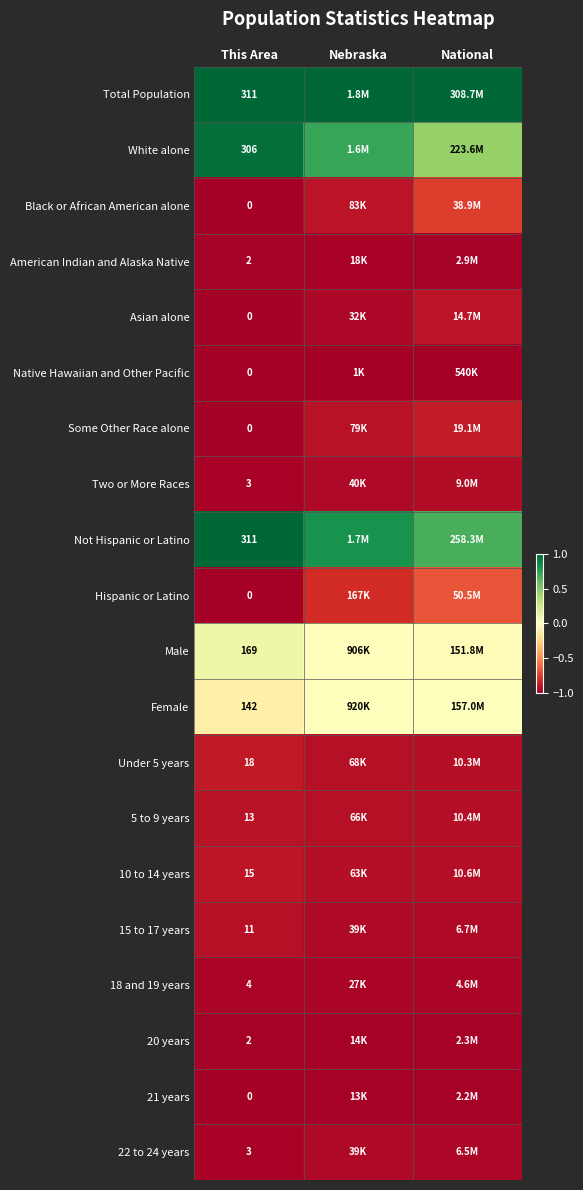

True or false: Male has a value of -0.0 at National.

True